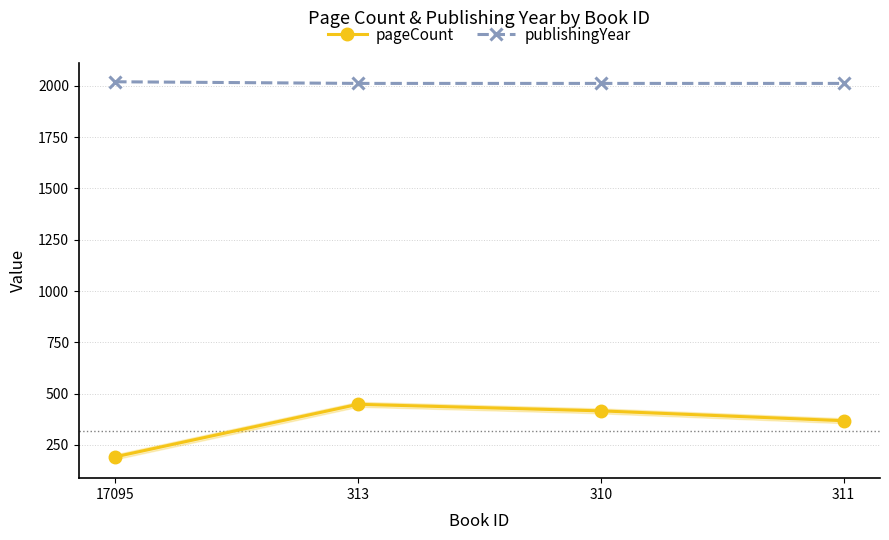

Does the chart have visible grid lines?

Yes